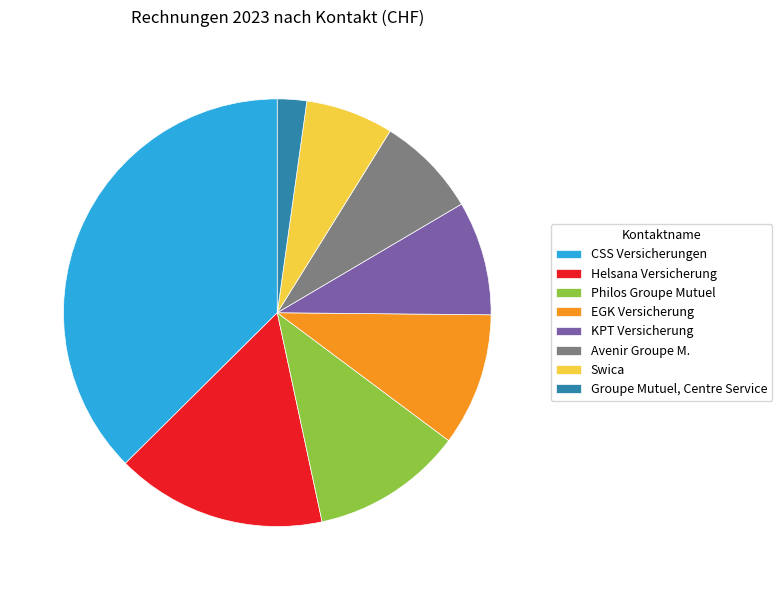

Do Groupe Mutuel, Centre Service and Philos Groupe Mutuel together represent more than half of the pie?

No